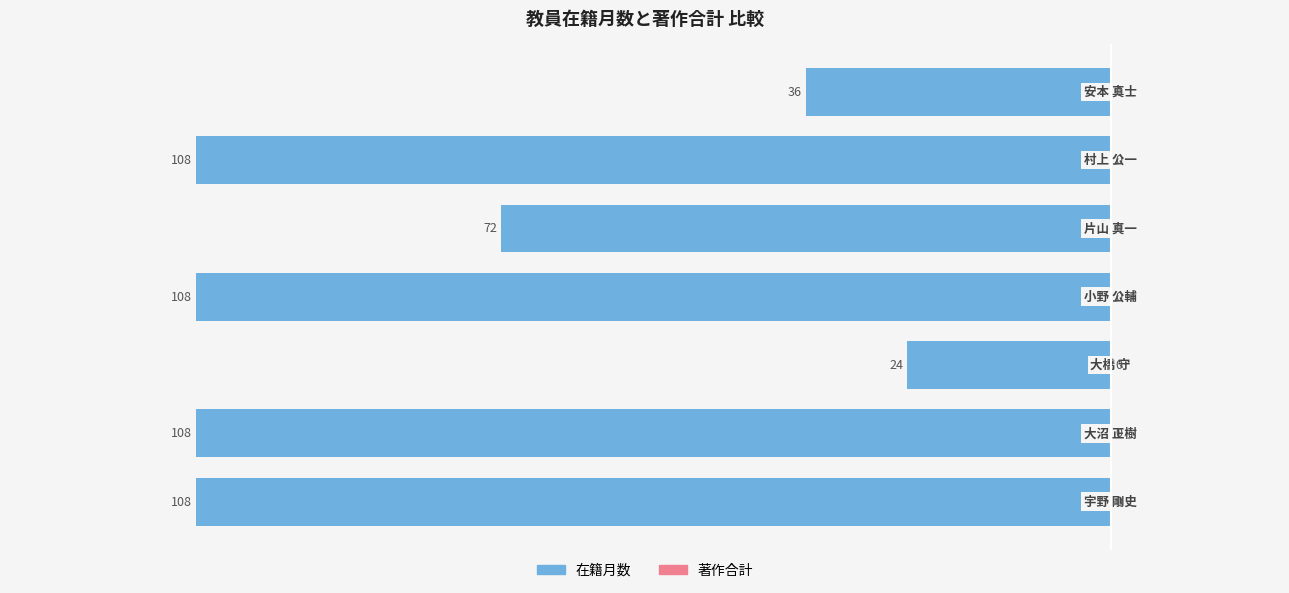

Does the chart contain any negative values?

Yes